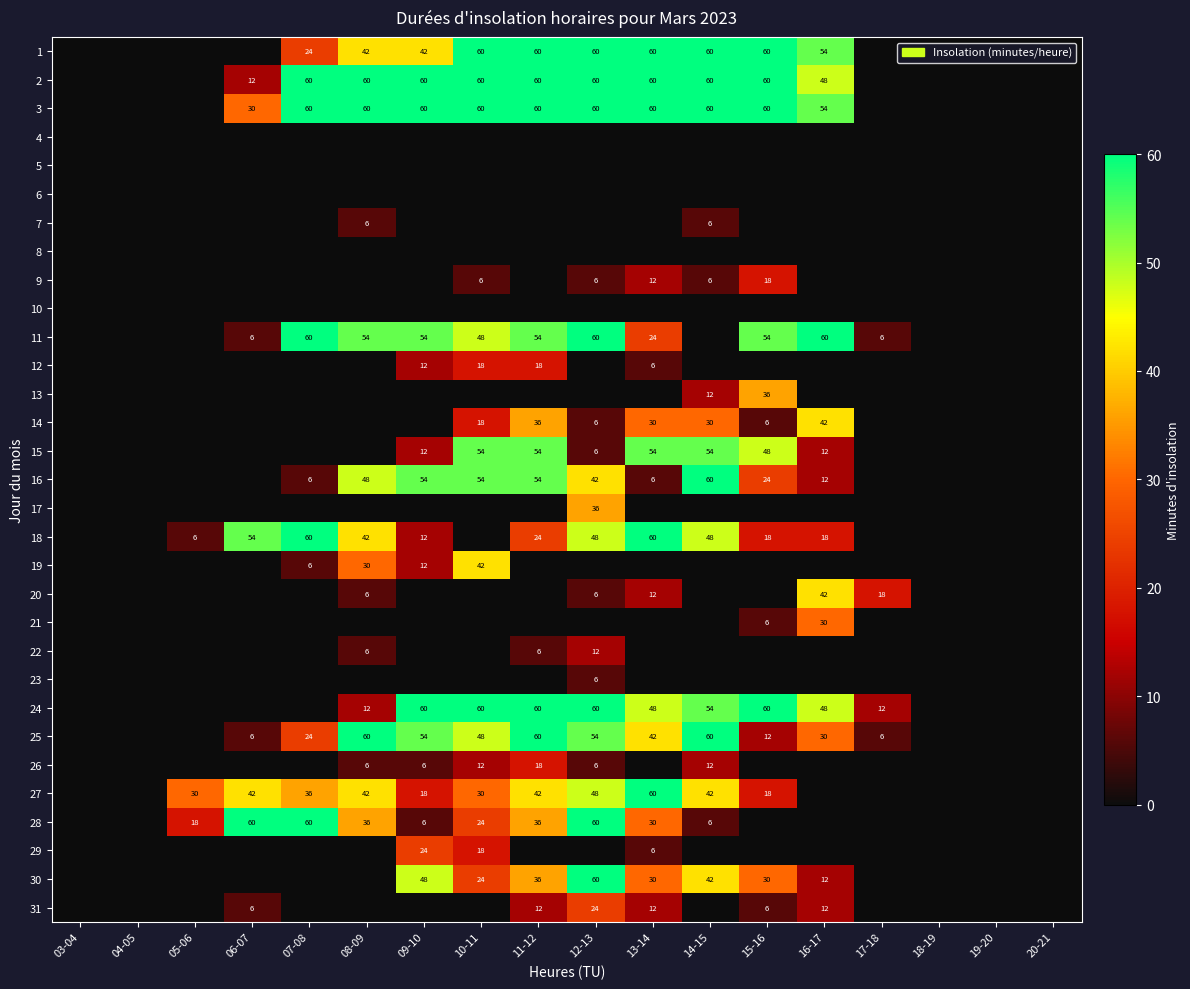

The 2 series shows 60 at 10-11. True or false?

True